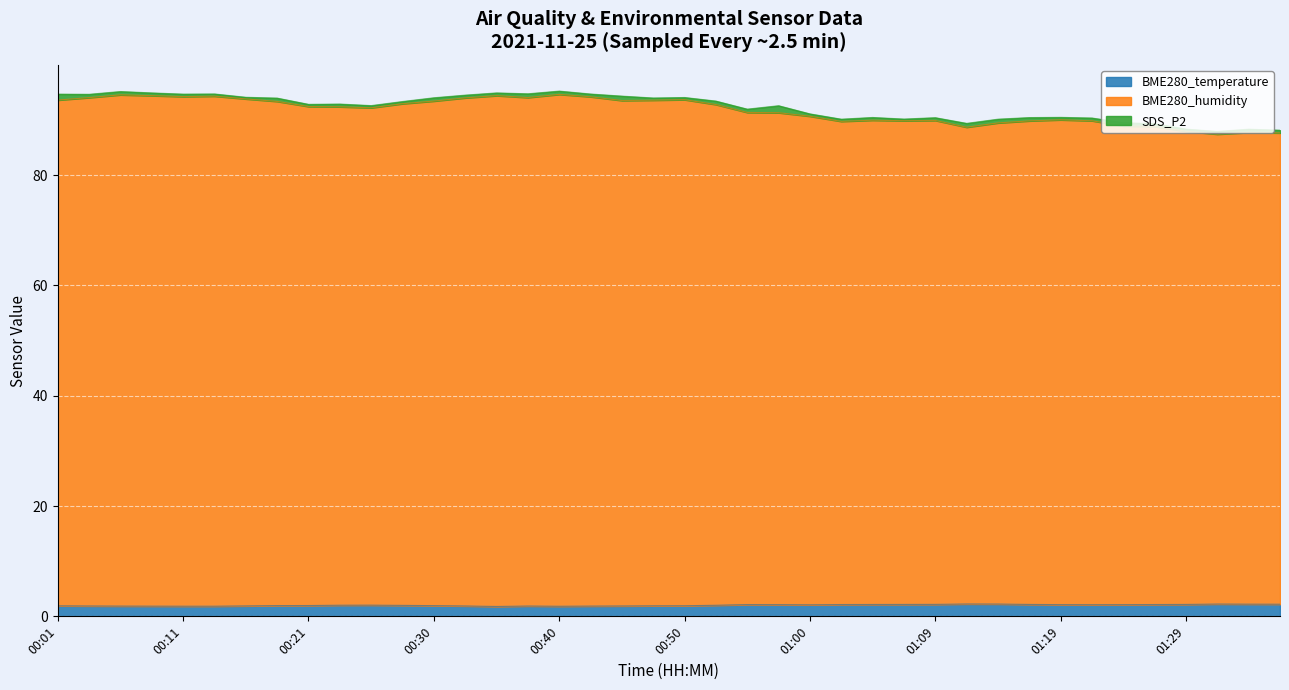

True or false: BME280_humidity and BME280_temperature intersect in this chart.

False